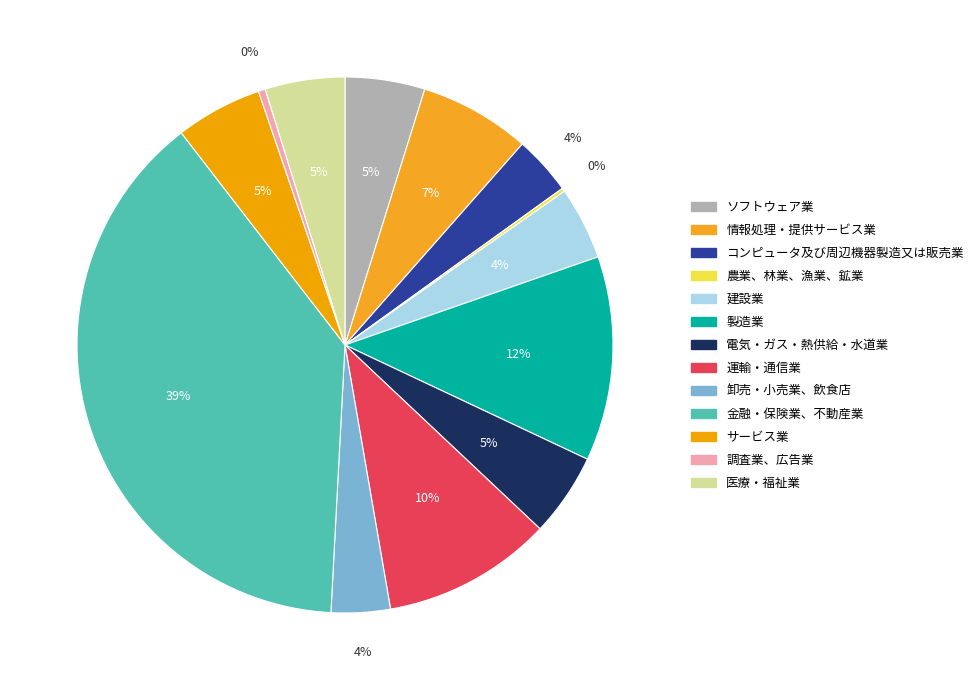

To the nearest percent, what portion does コンピュータ及び周辺機器製造又は販売業 represent?

4%